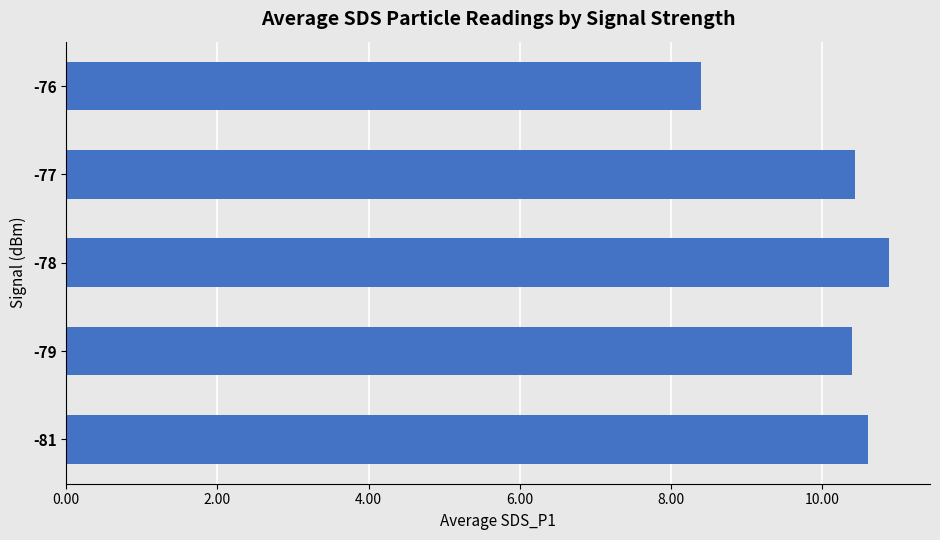

The chart shows a value of 10.4 at -77. True or false?

True